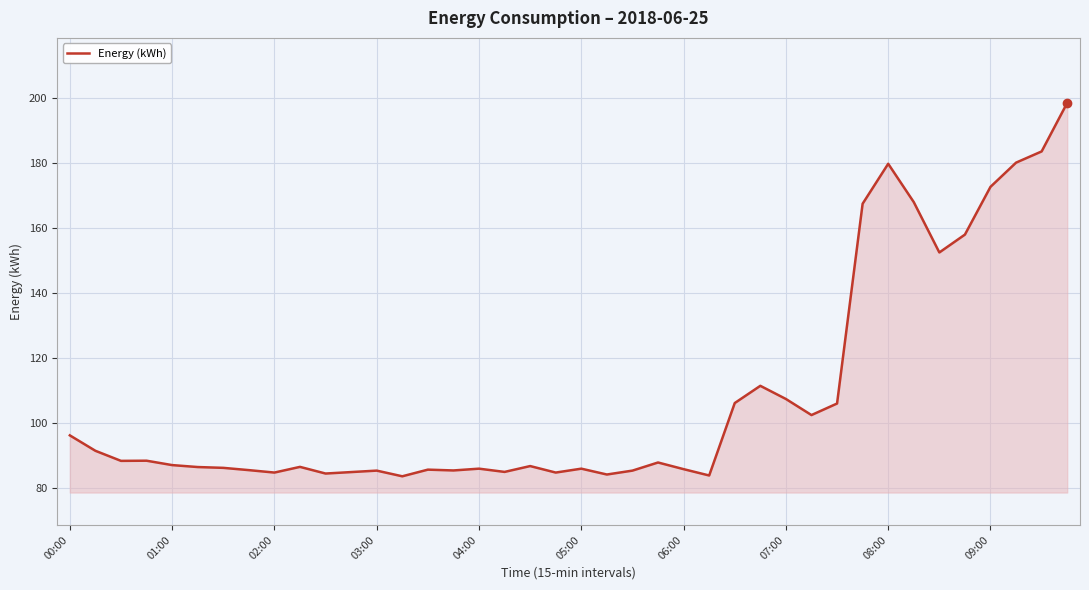

What is the smallest value displayed?

83.5